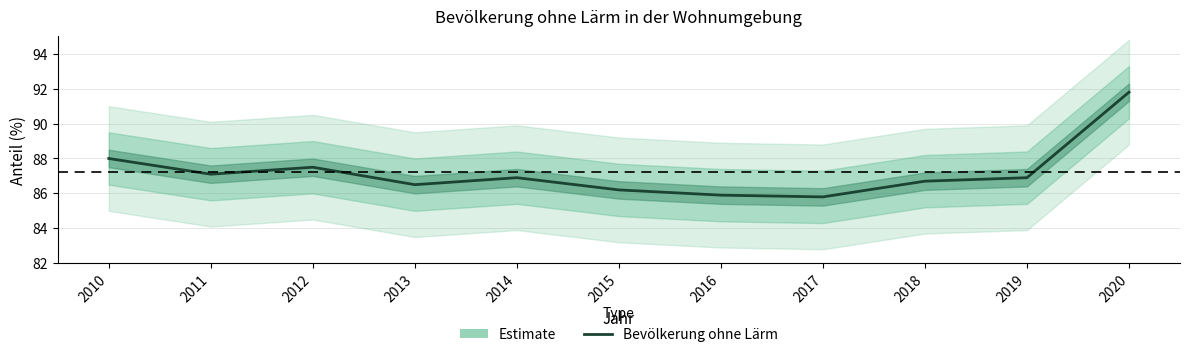

What is the greatest value displayed?

91.8